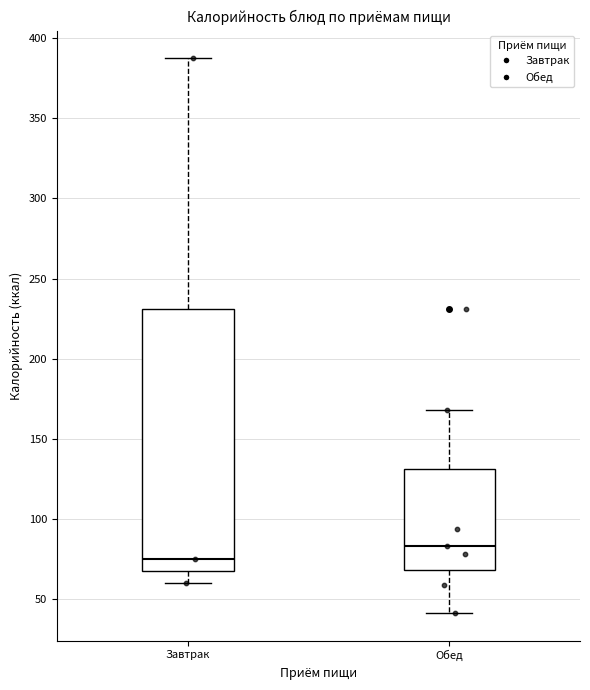

Which box's median line is the highest?

Обед